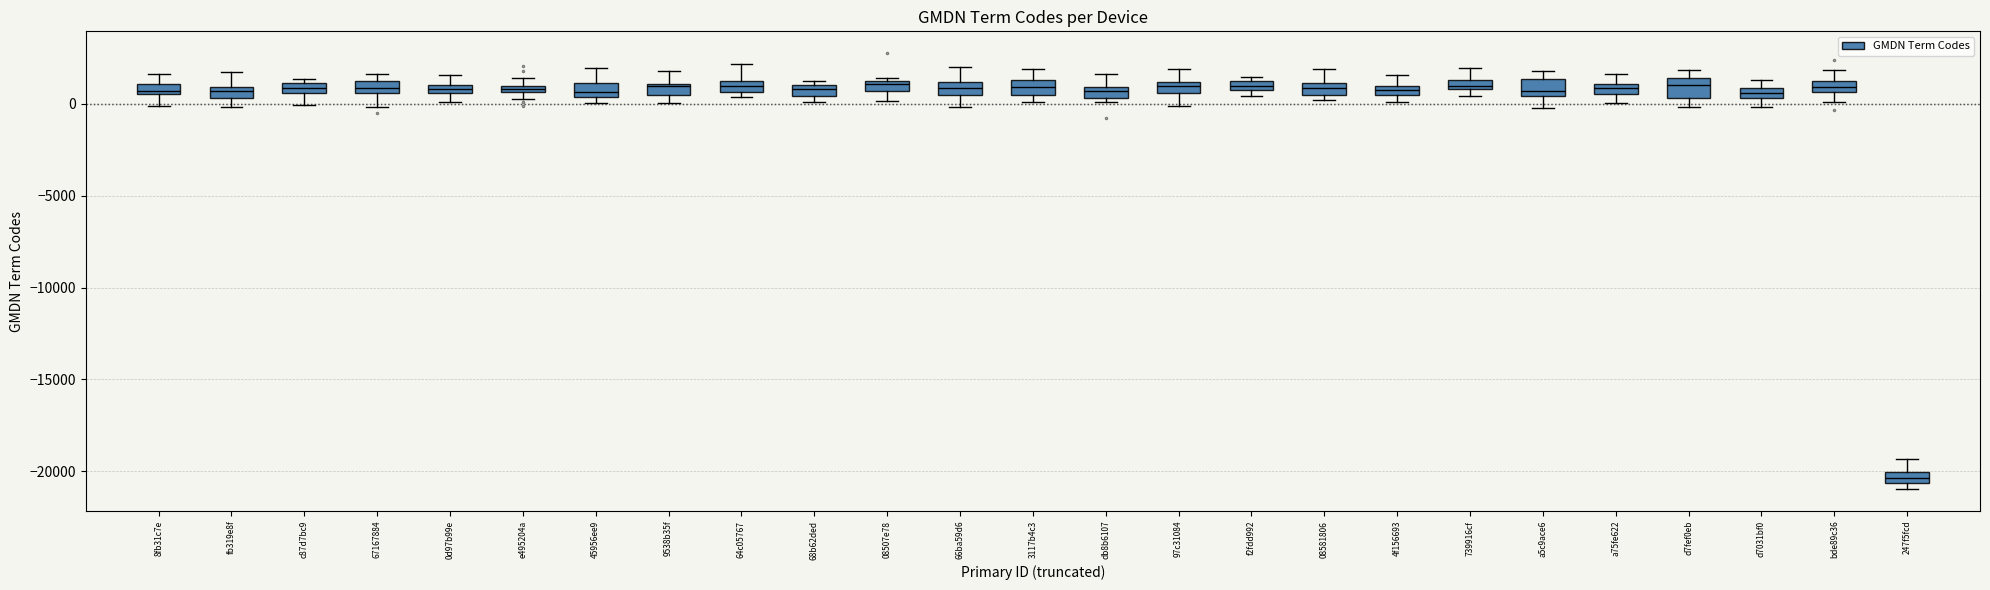

Where does the lower whisker of the box for 67167884 end on the y-axis? The values are not printed on the chart, so give them approximately, as read against the axis.

0